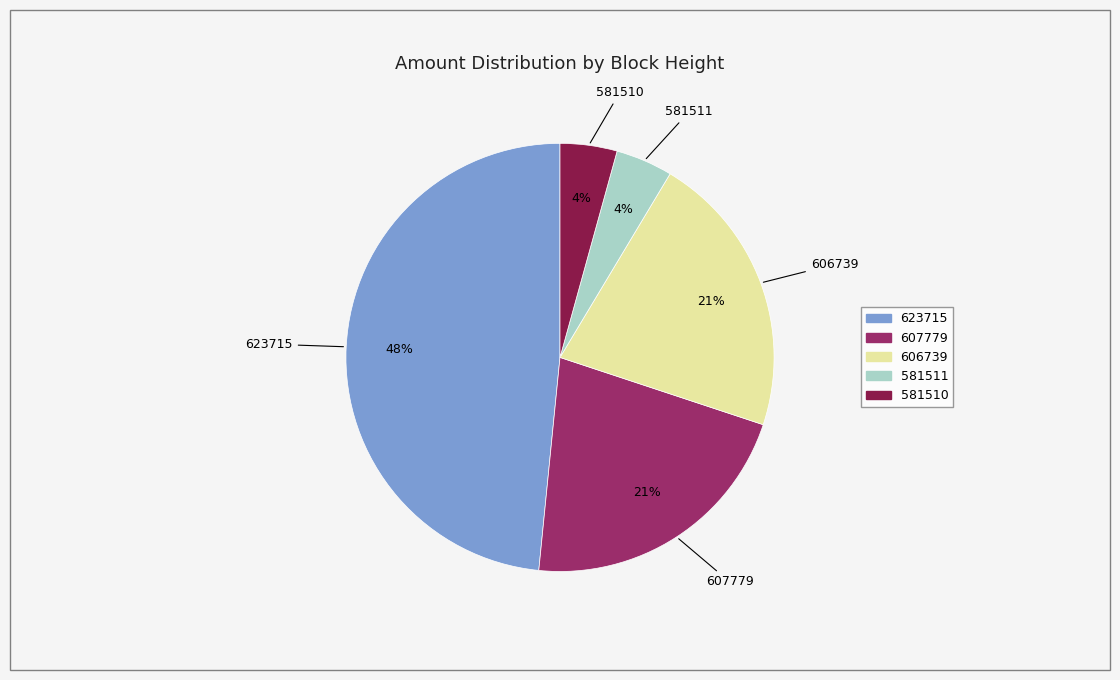

Count the number of slices in the pie.

5